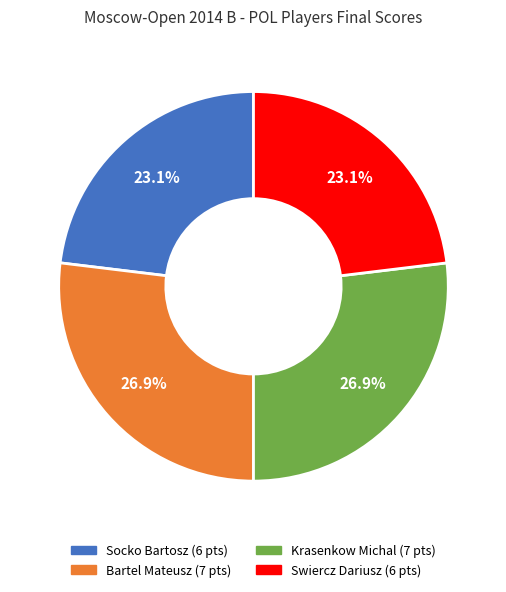

What percentage do Krasenkow Michal and Swiercz Dariusz together represent?

50.0%